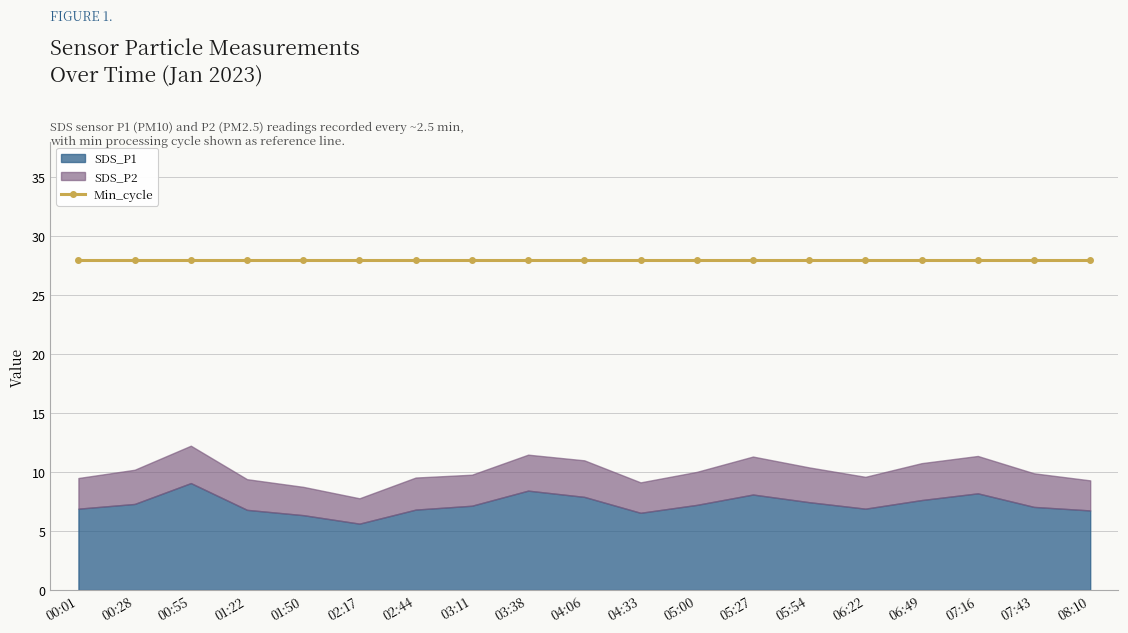

Where does the SDS_P1 series first go above 7?

00:28